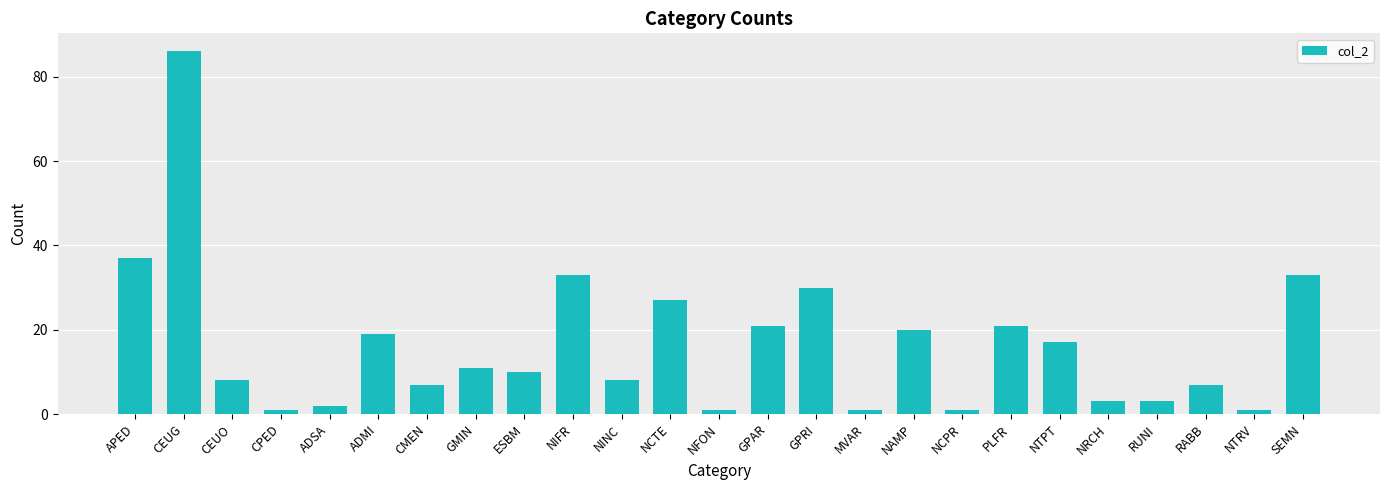

How many bars are there in total?

25